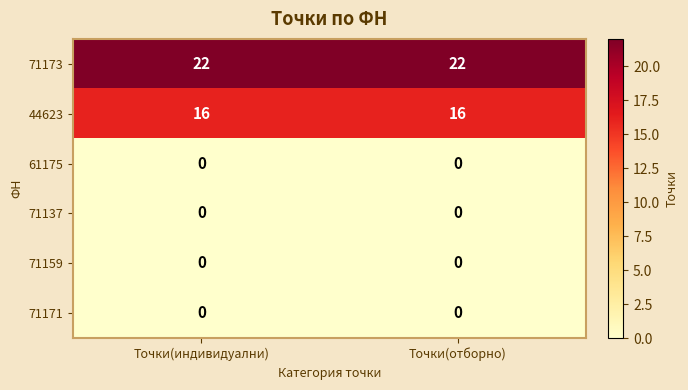

The value of 71173 at Точки(отборно) is 9. True or false?

False